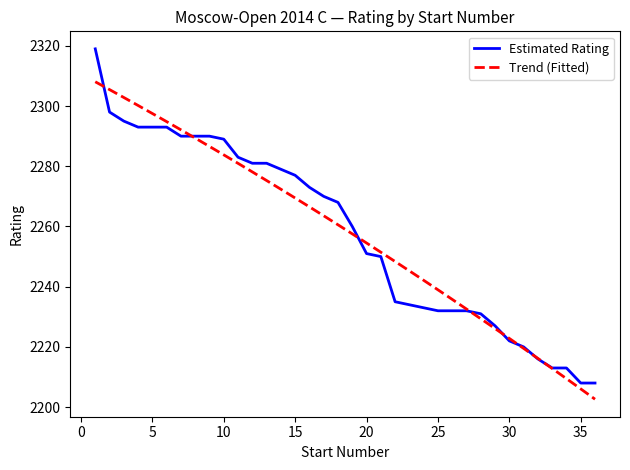

List the series in order of their peak value, highest first.

Estimated Rating, Trend (Fitted)